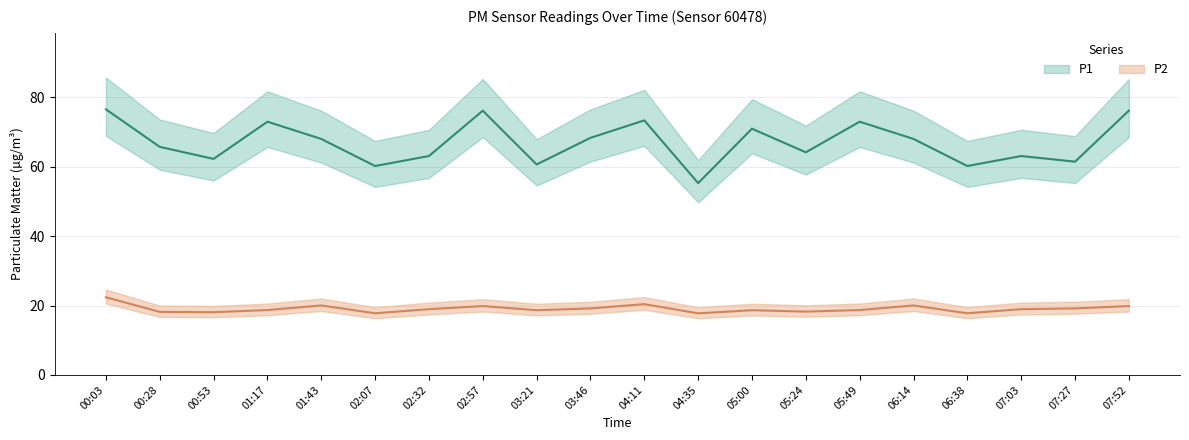

True or false: P2 has more than 0 interior local peaks.

True